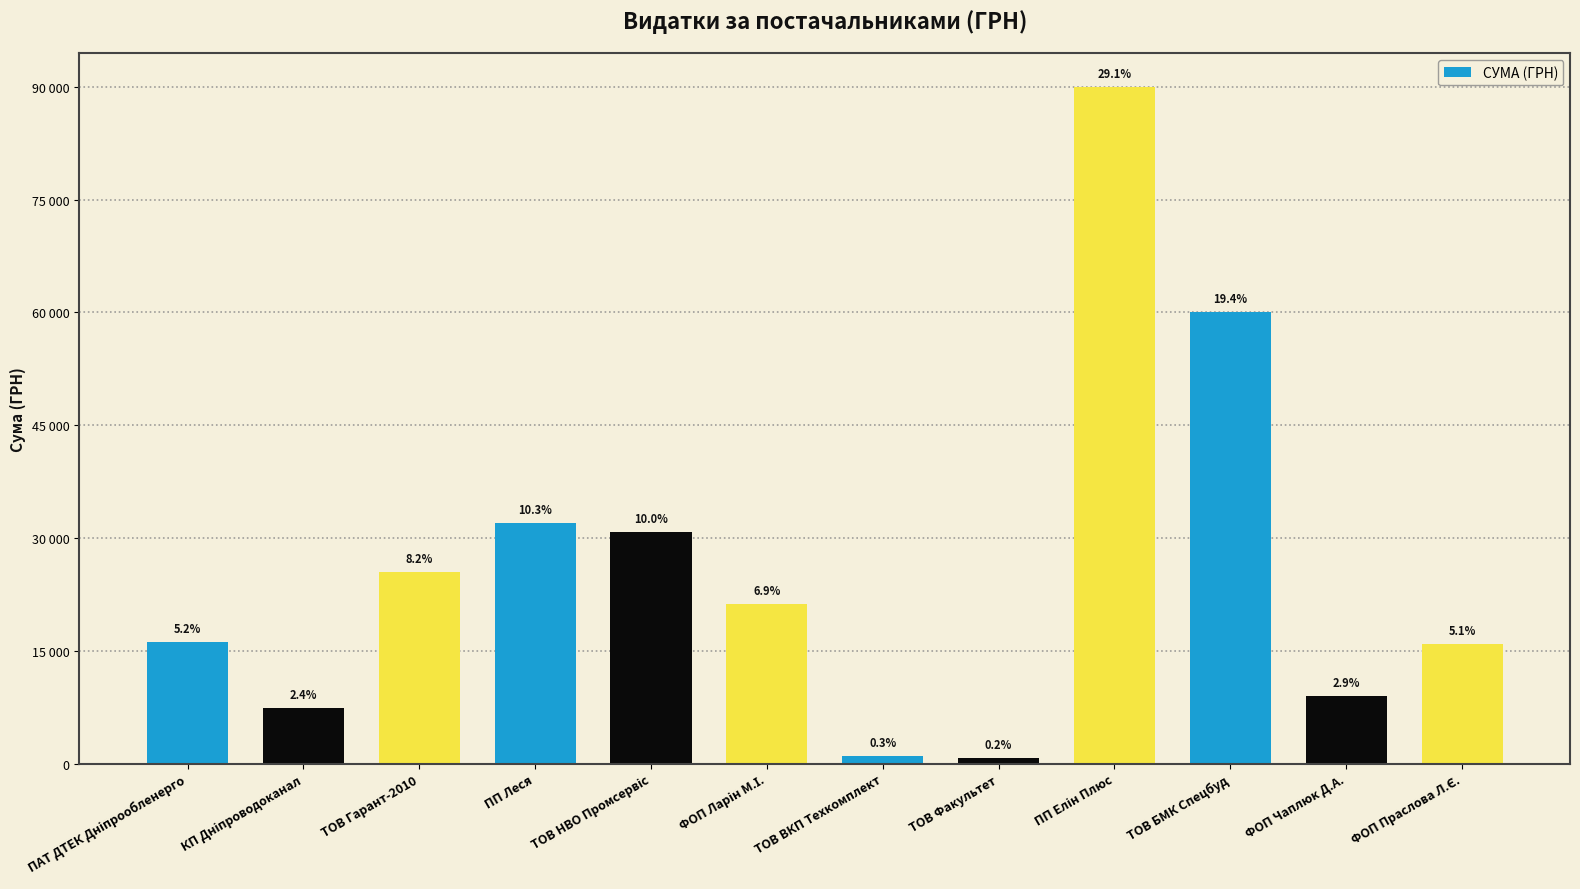

Which label corresponds to the smallest value in the chart?

ТОВ Факультет